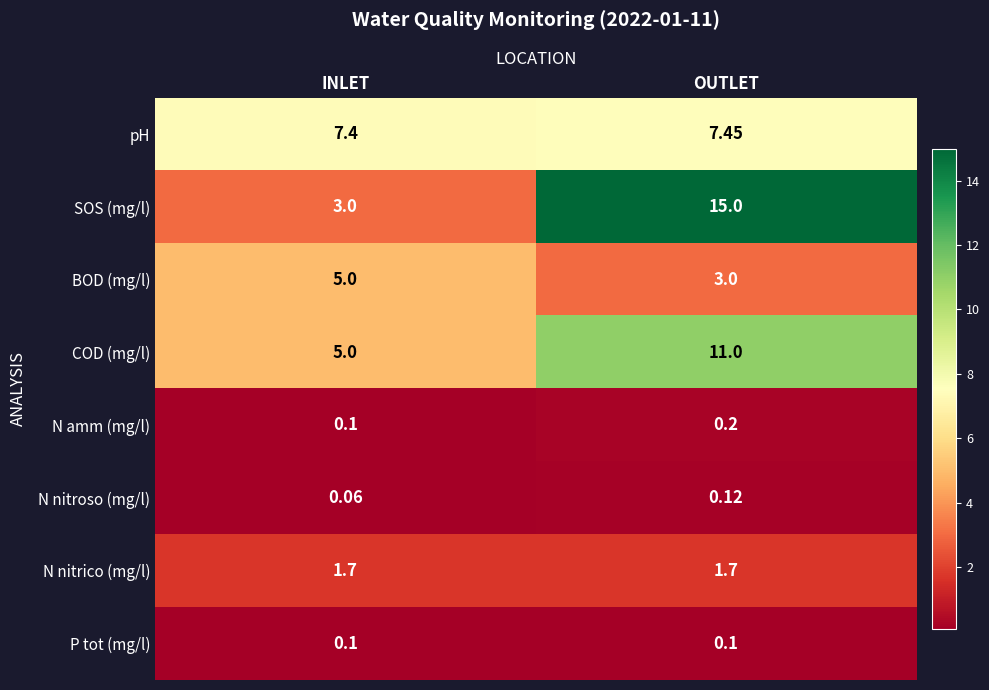

List the labels in order of pH value, smallest first.

INLET, OUTLET